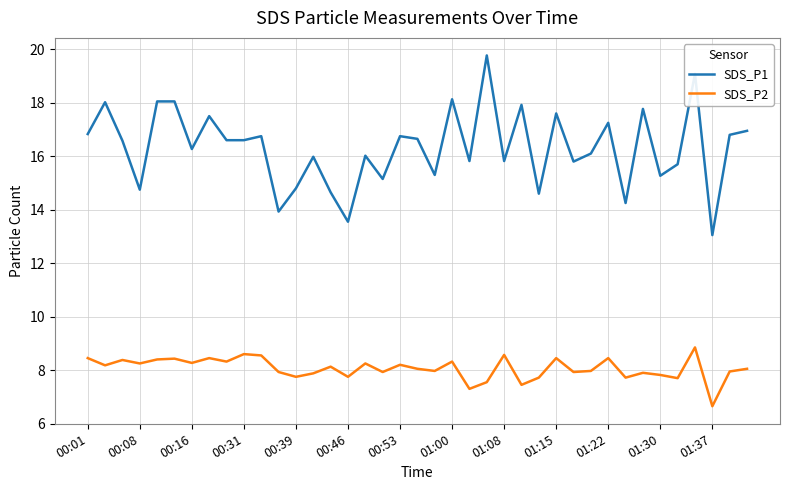

Which series has the largest range (max minus min)?

SDS_P1